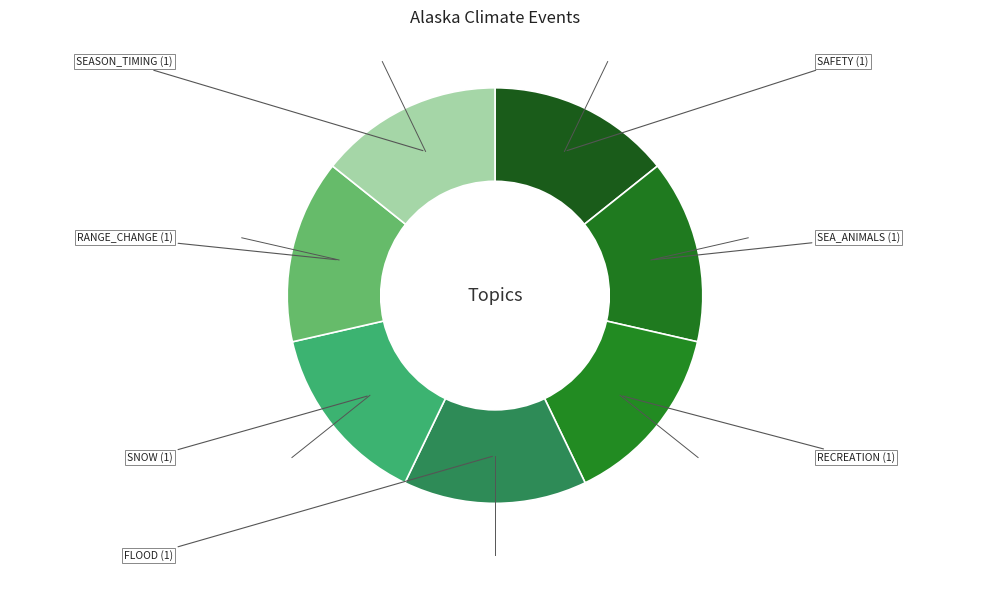

Count the number of slices in the pie.

7